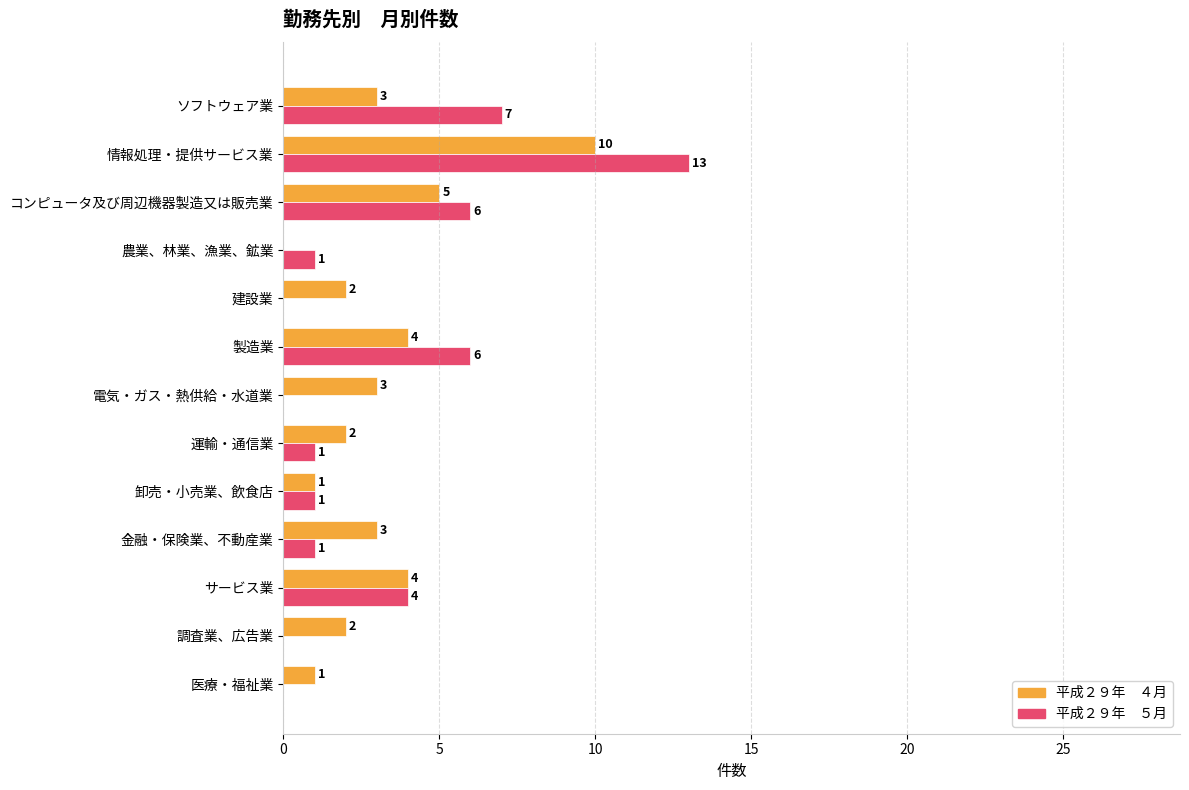

Count the number of data series in this chart.

2